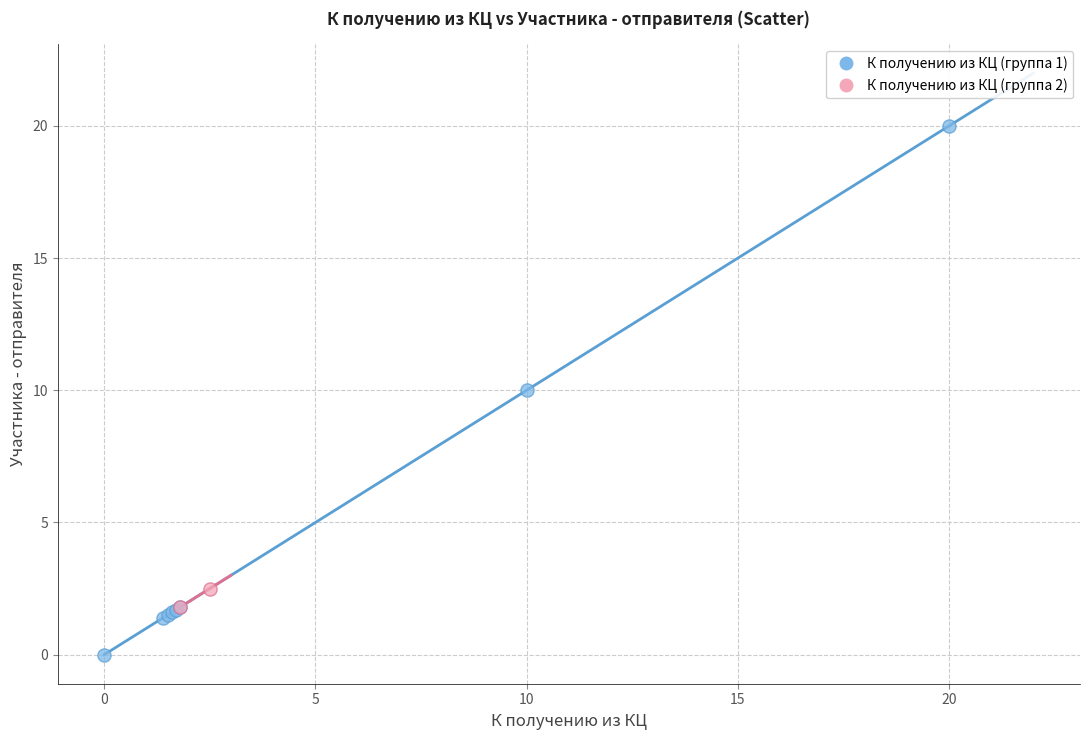

Which series has the largest Y range (max minus min)?

К получению из КЦ (группа 1)